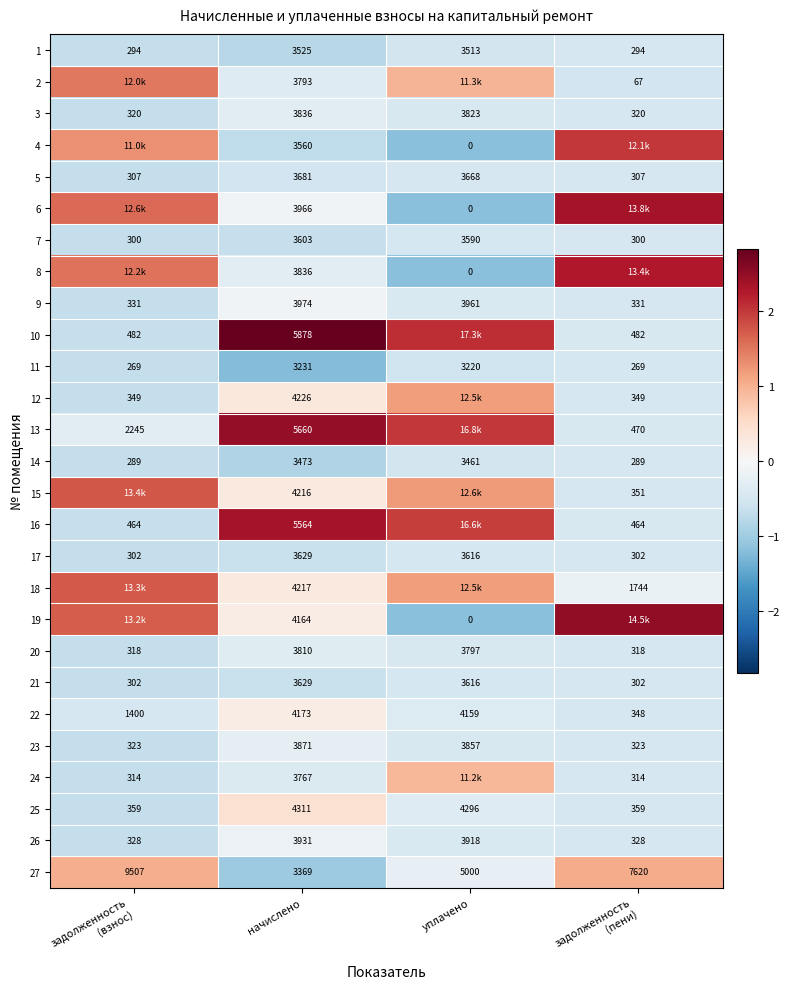

Where is 5 nearest to the value 1994?

уплачено